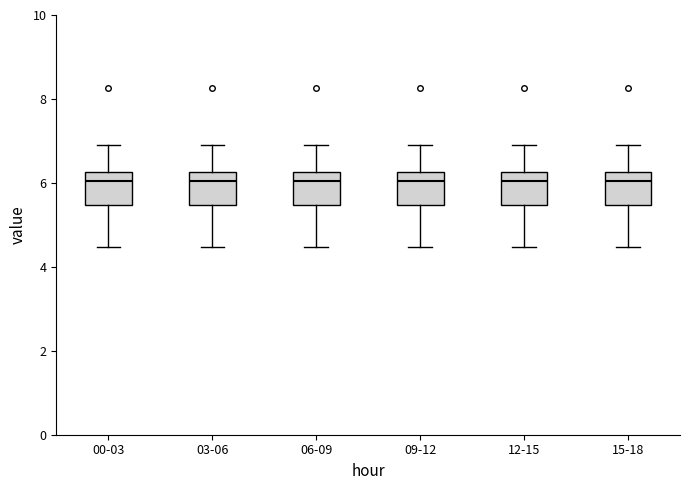

Reading left to right, transcribe this box plot: for each box, give where its median line is, the range the box spans, and where its two whiskers end, as read against the y-axis. The values are not printed on the chart, so give them approximately, as read against the axis.

00-03: median 6.0, box 5.4 to 6.2, whiskers 4.4 to 7.0
03-06: median 6.0, box 5.4 to 6.2, whiskers 4.4 to 7.0
06-09: median 6.0, box 5.4 to 6.2, whiskers 4.4 to 7.0
09-12: median 6.0, box 5.4 to 6.2, whiskers 4.4 to 7.0
12-15: median 6.0, box 5.4 to 6.2, whiskers 4.4 to 7.0
15-18: median 6.0, box 5.4 to 6.2, whiskers 4.4 to 7.0